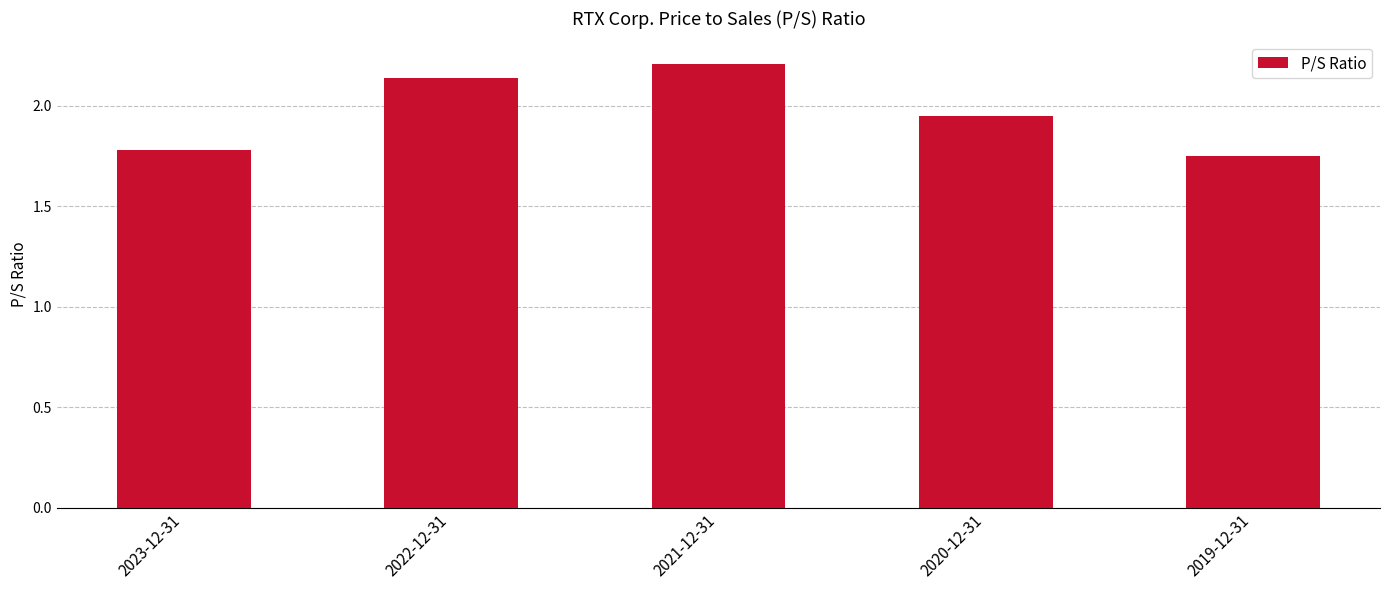

Does the chart contain any negative values?

No